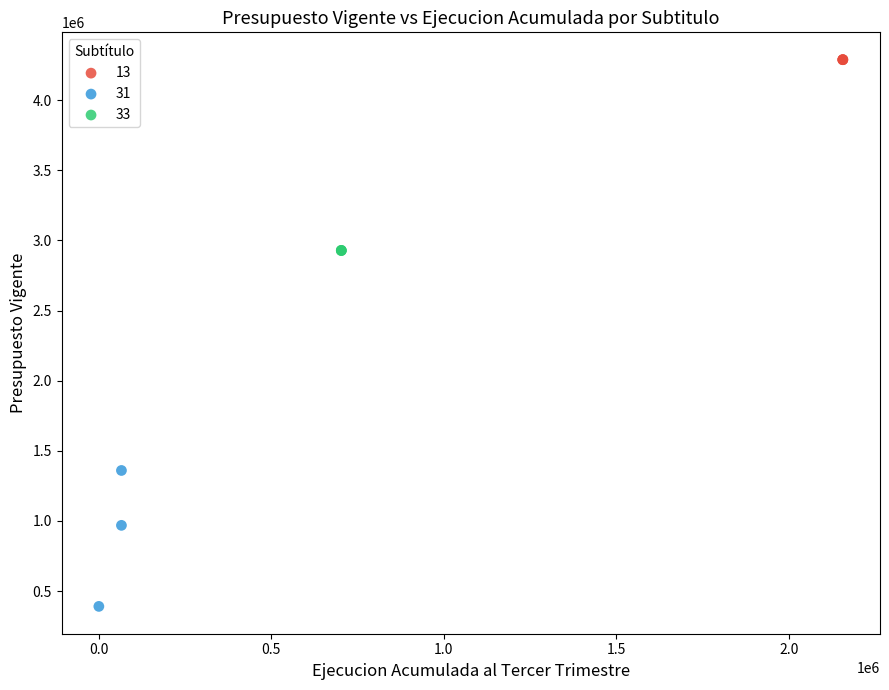

Which series contains the highest Y value?

13